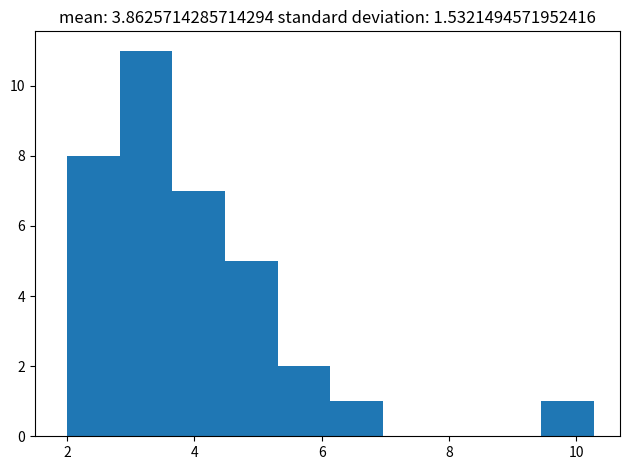

Reading left to right, list every bar in this chart as the range it spans on the x-axis followed by its height. Neither the bar edges nor the heights are printed on the chart, so give them approximately, as read against the axes.

2.0 to 2.8: 8
2.8 to 3.6: 11
3.6 to 4.4: 7
4.4 to 5.4: 5
5.4 to 6.2: 2
6.2 to 7.0: 1
7.0 to 7.8: 0
7.8 to 8.6: 0
8.6 to 9.4: 0
9.4 to 10.2: 1